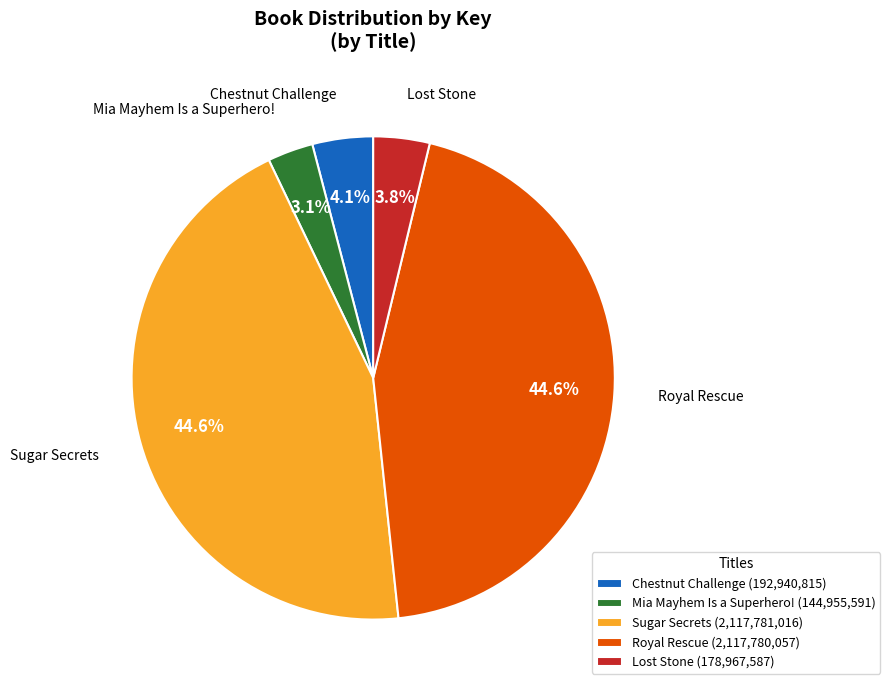

Approximately how many times larger is the value at Royal Rescue compared to Sugar Secrets?

1.0